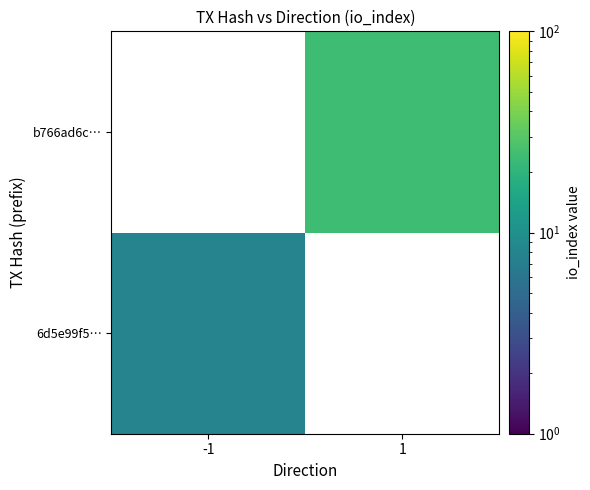

Rank the series by their average value, from highest to lowest.

6d5e99f5…, b766ad6c…